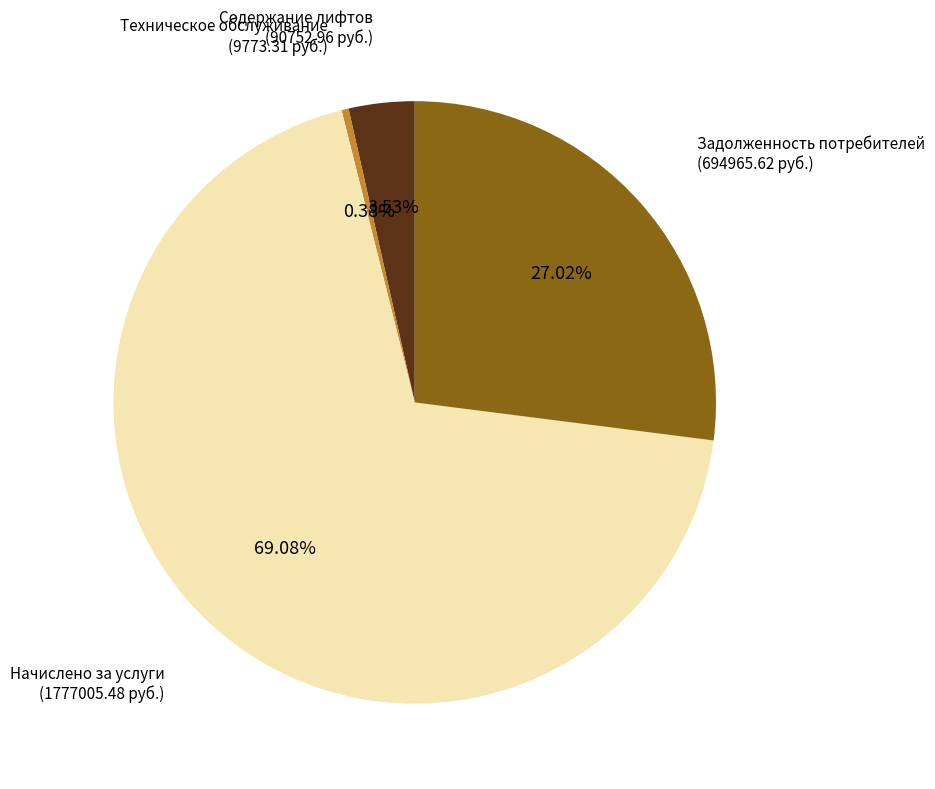

Which category has the smallest portion of the pie?

Техническое обслуживание (9773.31 руб.)